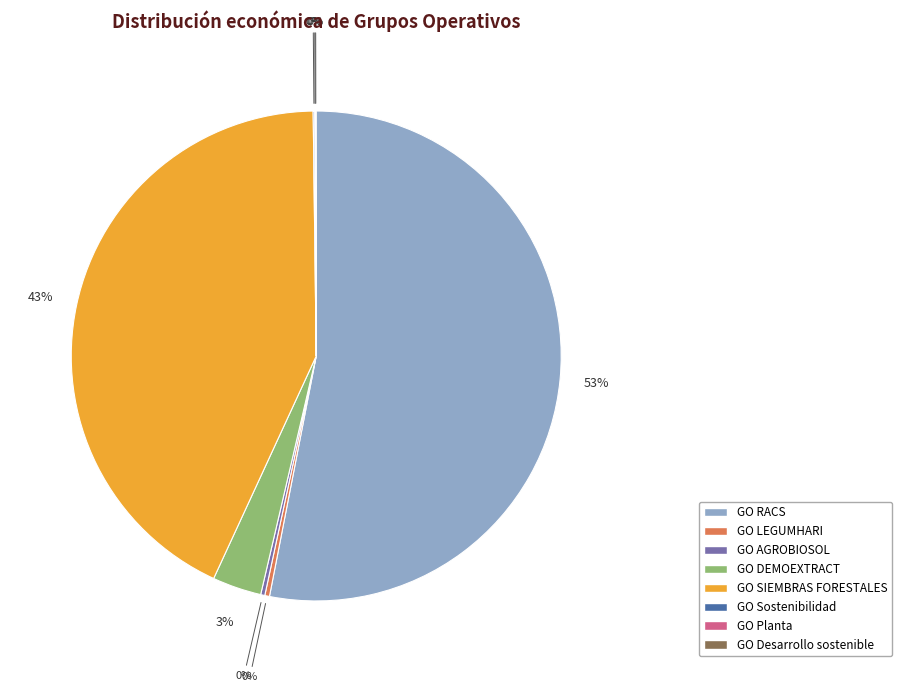

To the nearest percent, what percentage of the pie is GO SIEMBRAS FORESTALES?

43%